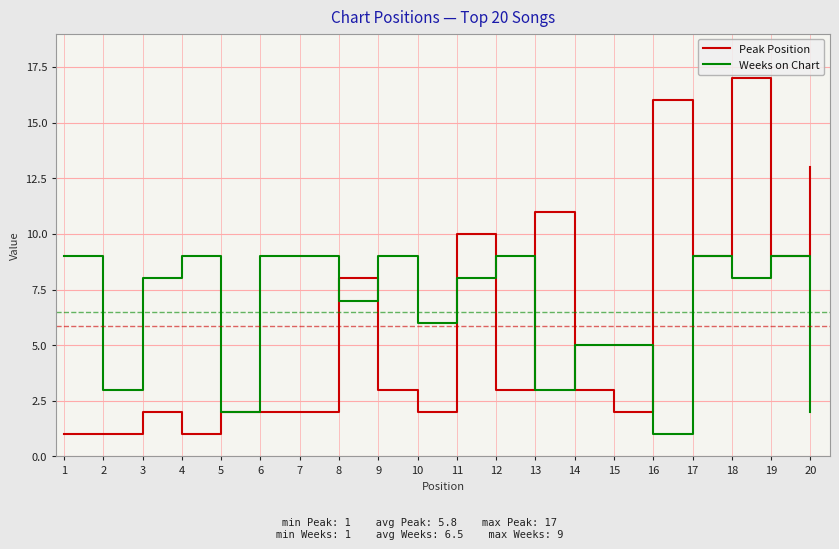

What is the approximate value of Peak Position at 9?

3